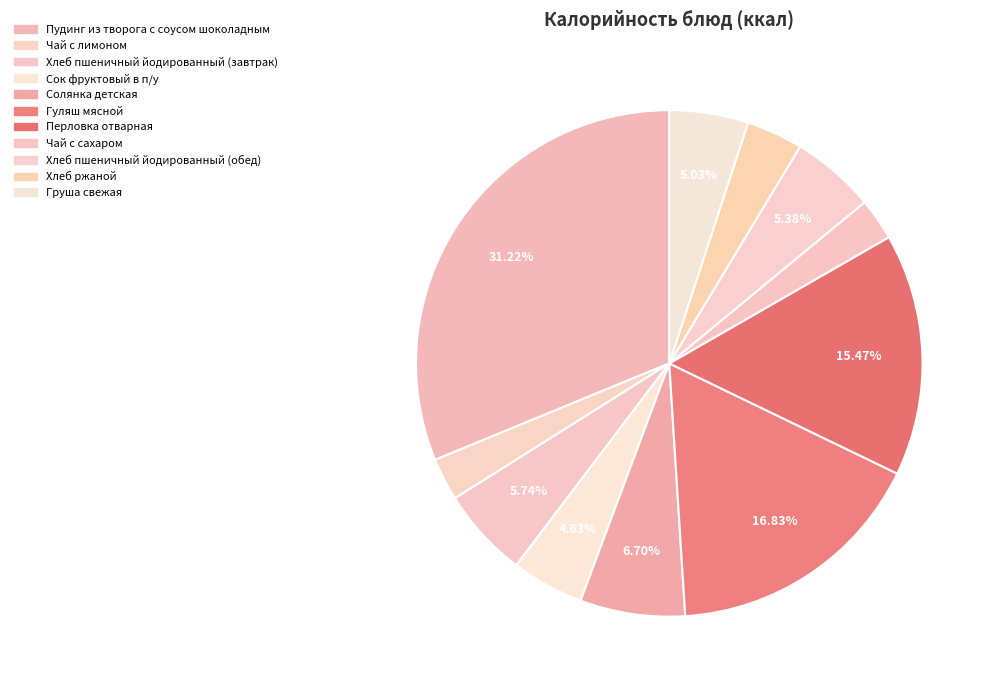

What is the change in value from Солянка детская to Груша свежая?

-22.6